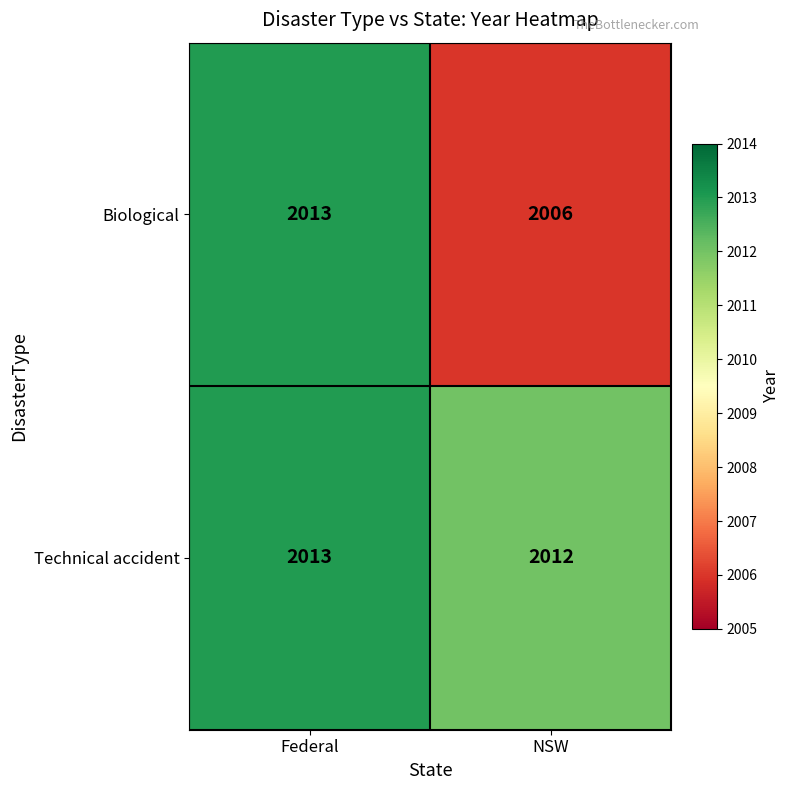

Reading right to left, extract all data points from this chart.

Biological: NSW=2006	Federal=2013
Technical accident: NSW=2012	Federal=2013